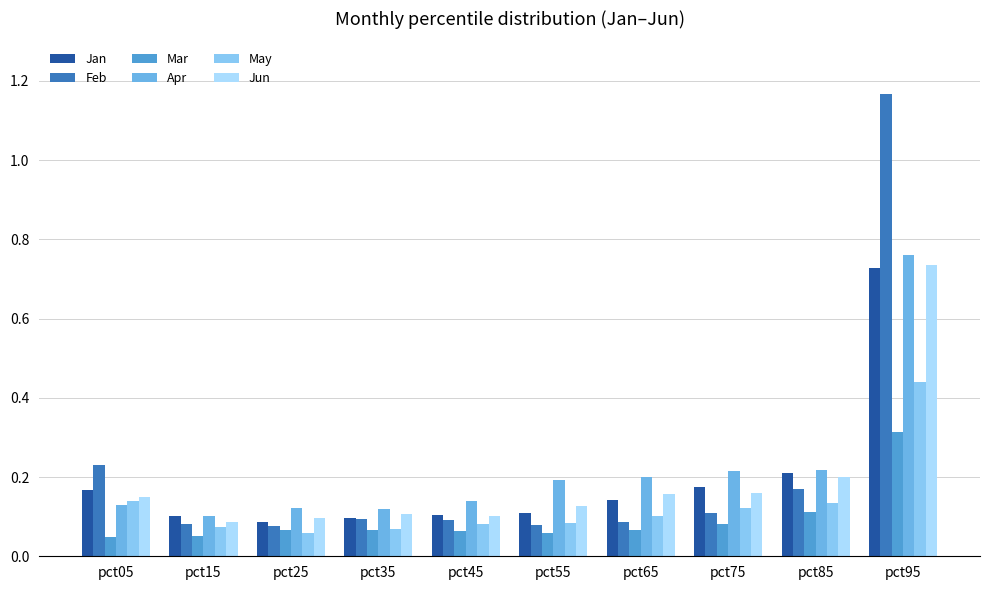

The May series shows 0.0 at pct15. True or false?

False